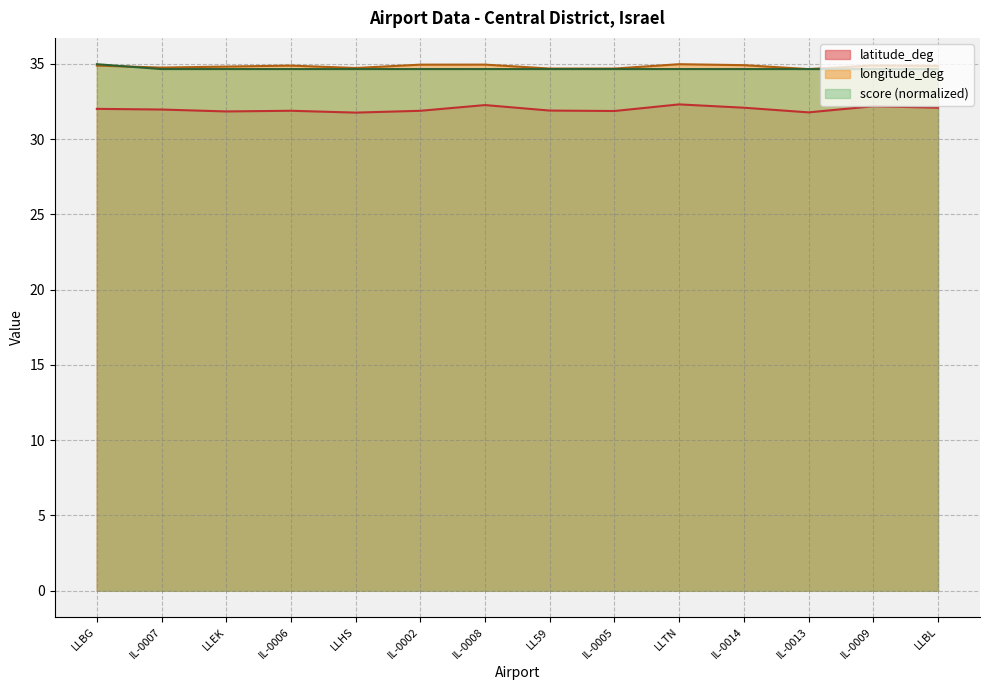

Is it true that score equals 34.7 at LLTN?

True